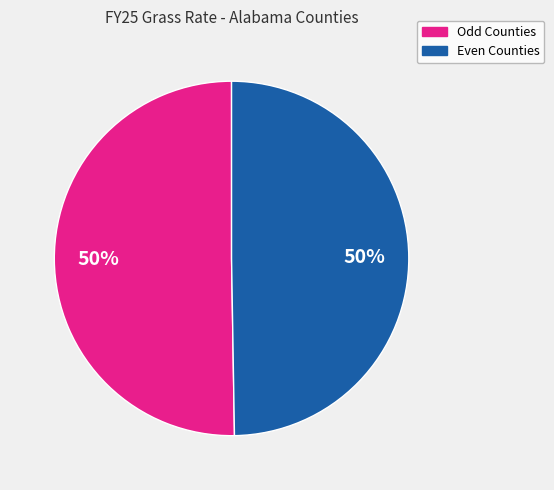

To the nearest percent, what is the average slice percentage?

50%